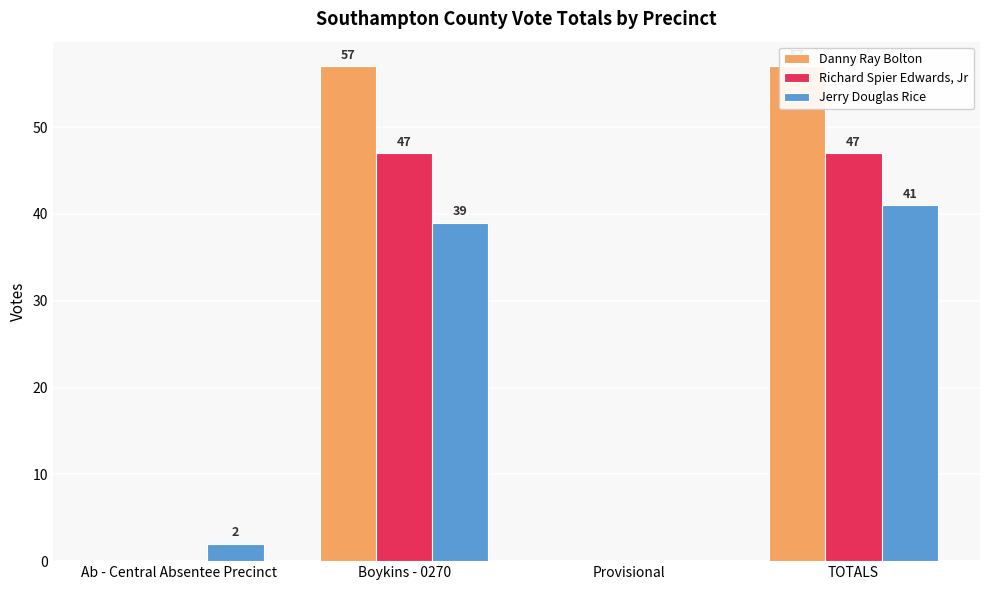

What position from the right is Ab - Central Absentee Precinct?

4